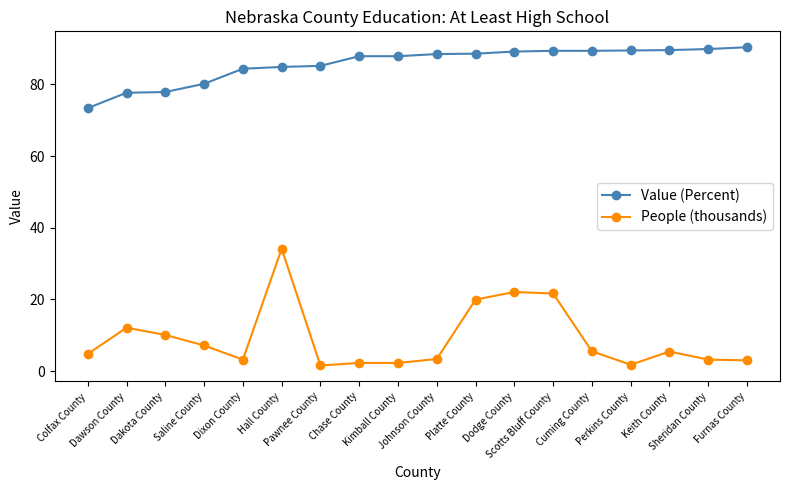

At which label is Value (Percent) closest to 81?

Saline County